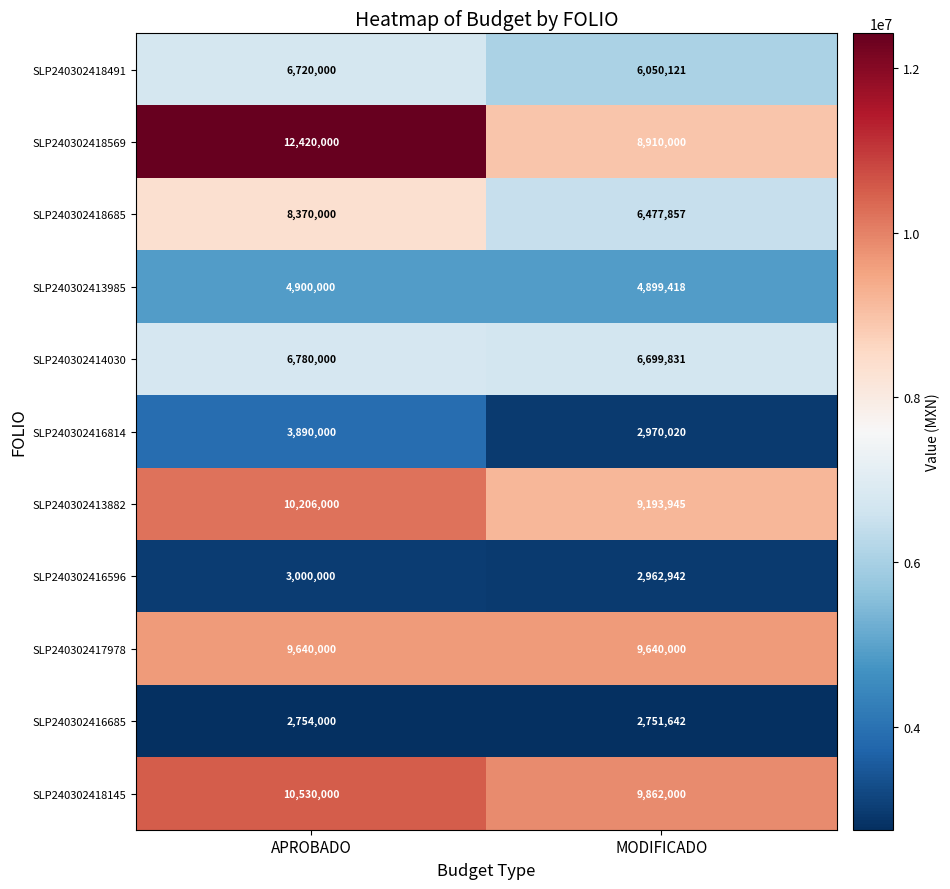

What is the spread (max minus min) of values at MODIFICADO?

7110358